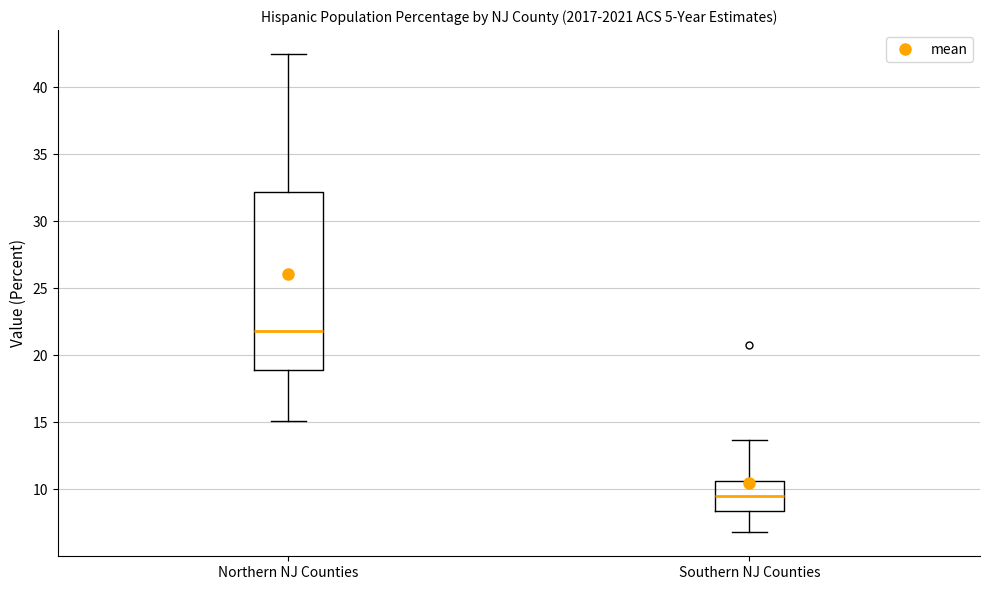

Comparing the boxes themselves (not the whiskers), which one is the tallest?

Northern NJ Counties